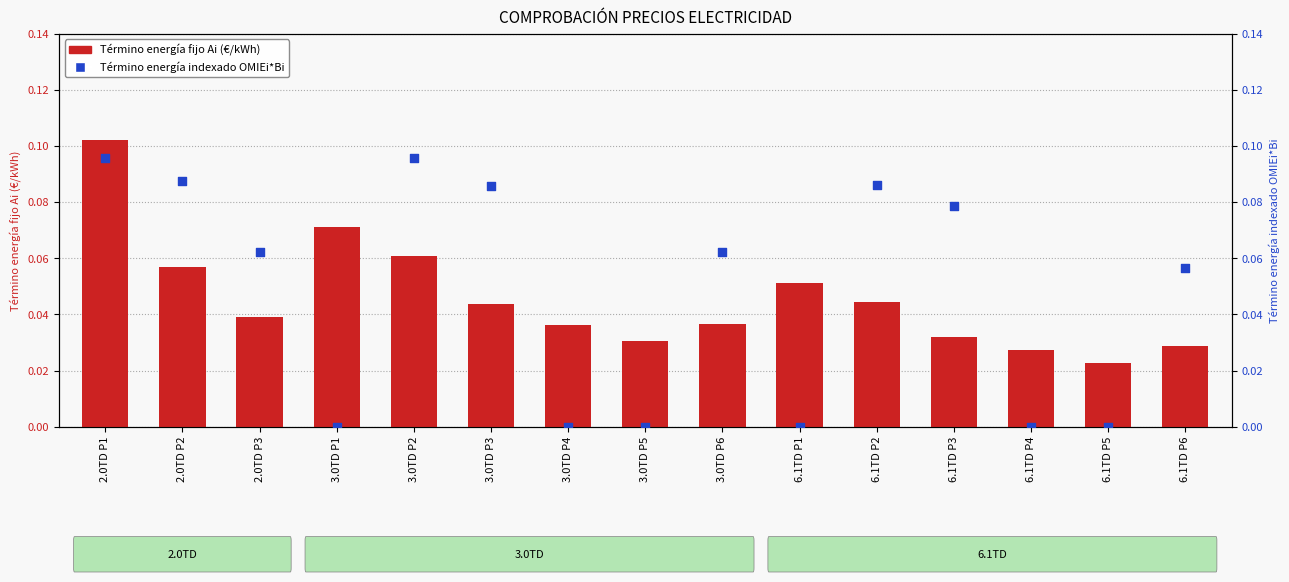

What is the total value across all series at 3.0TD P6?

0.1